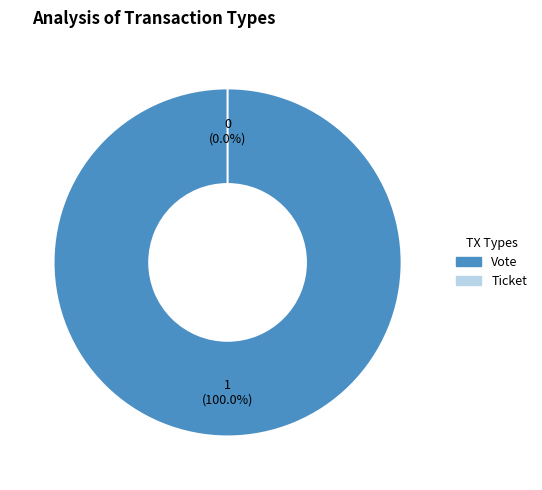

How many slices are in this pie chart?

2